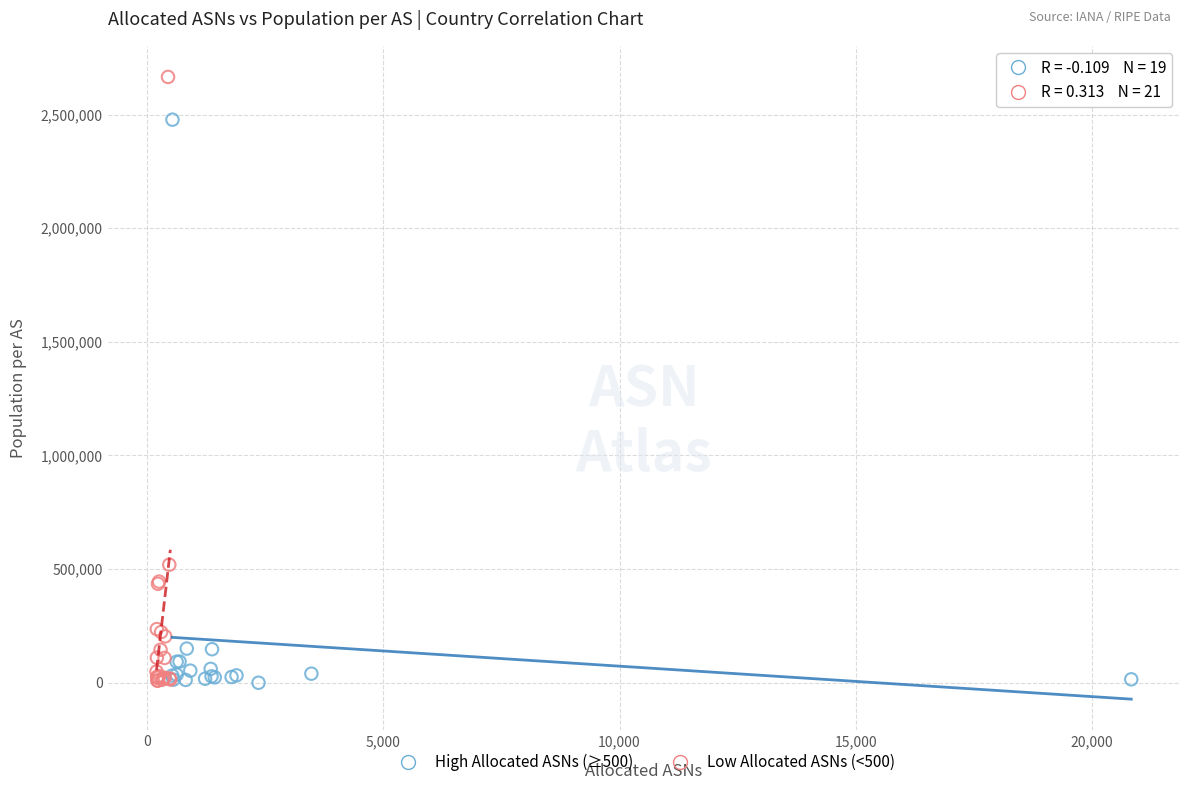

Which series reaches the maximum Y coordinate?

Low Allocated ASNs (<500)